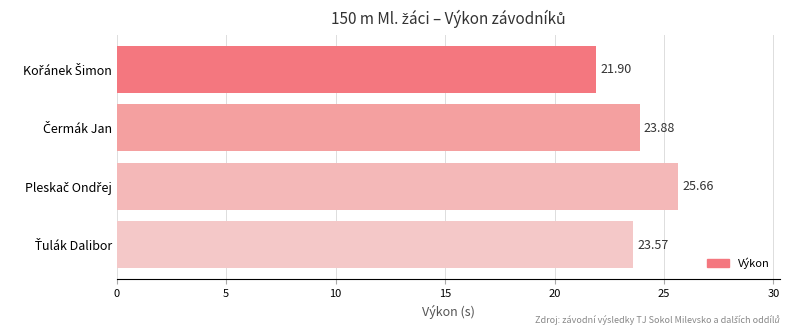

Count the number of categories in the chart.

4